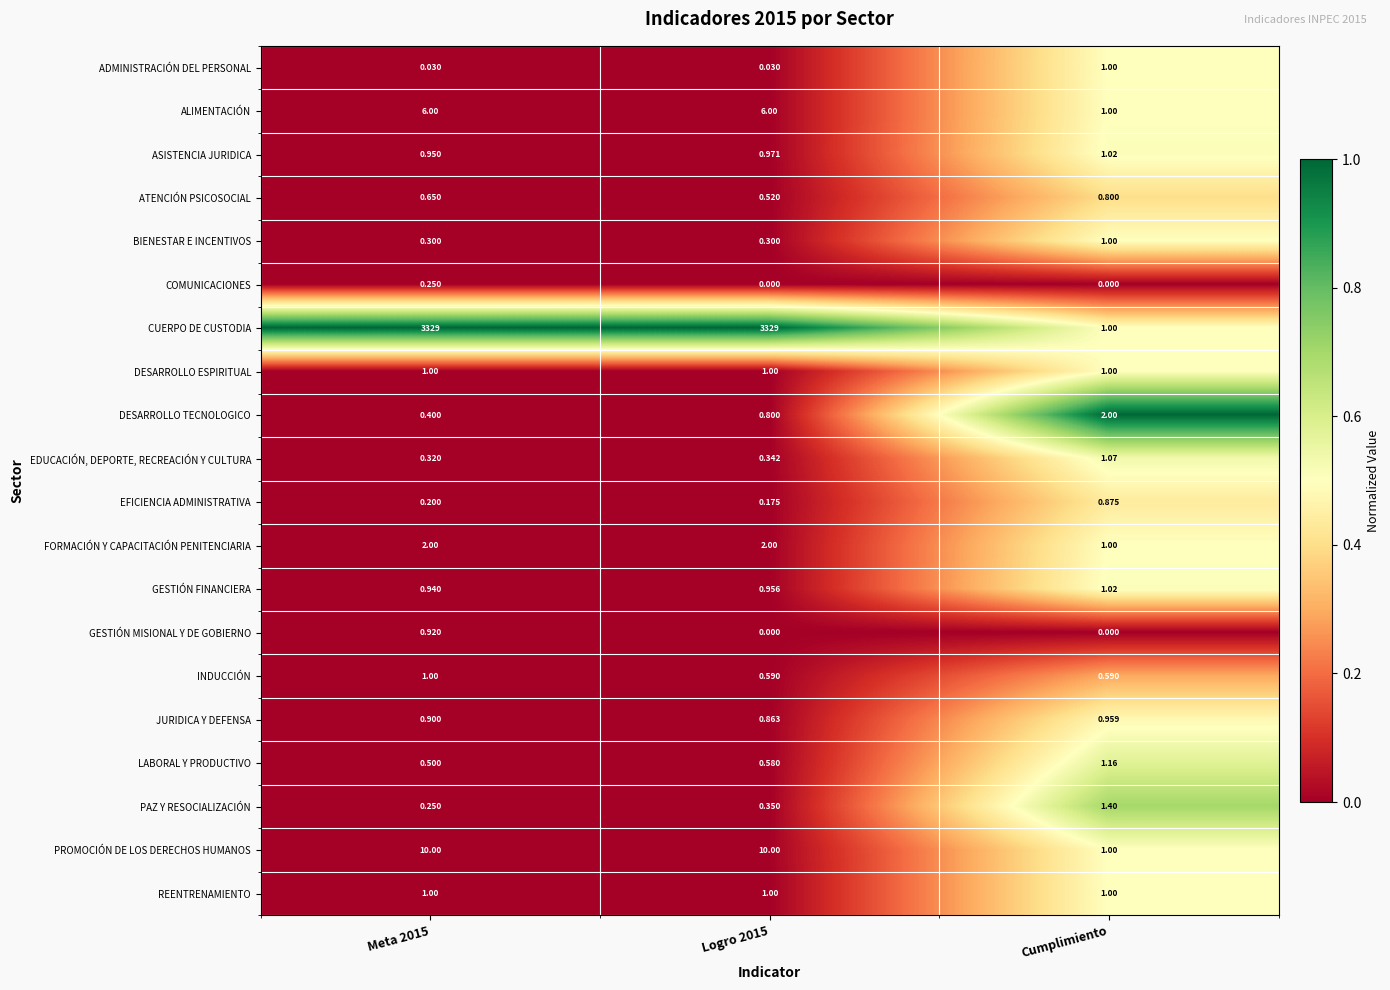

Which series has the largest total across all categories?

CUERPO DE CUSTODIA